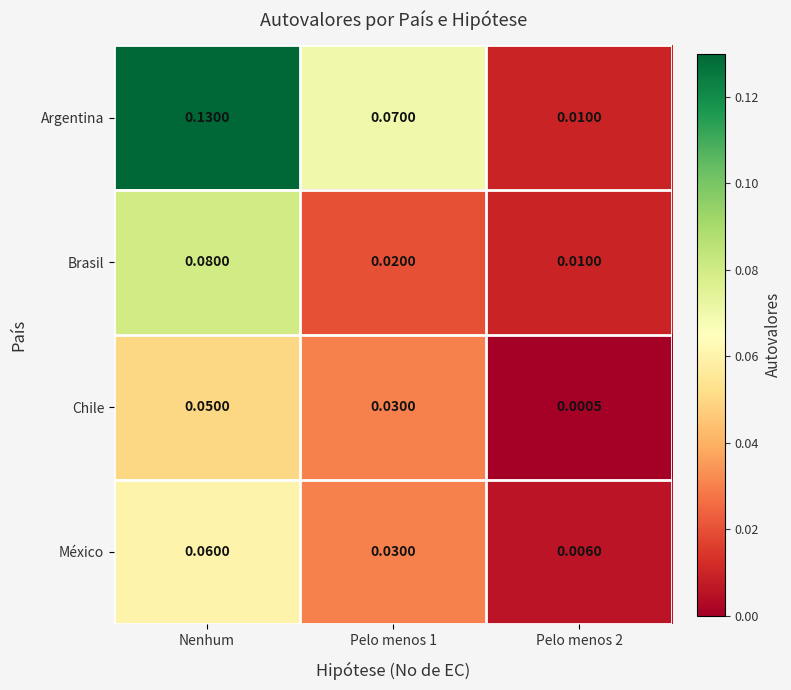

Which series has the largest range (max minus min)?

Argentina